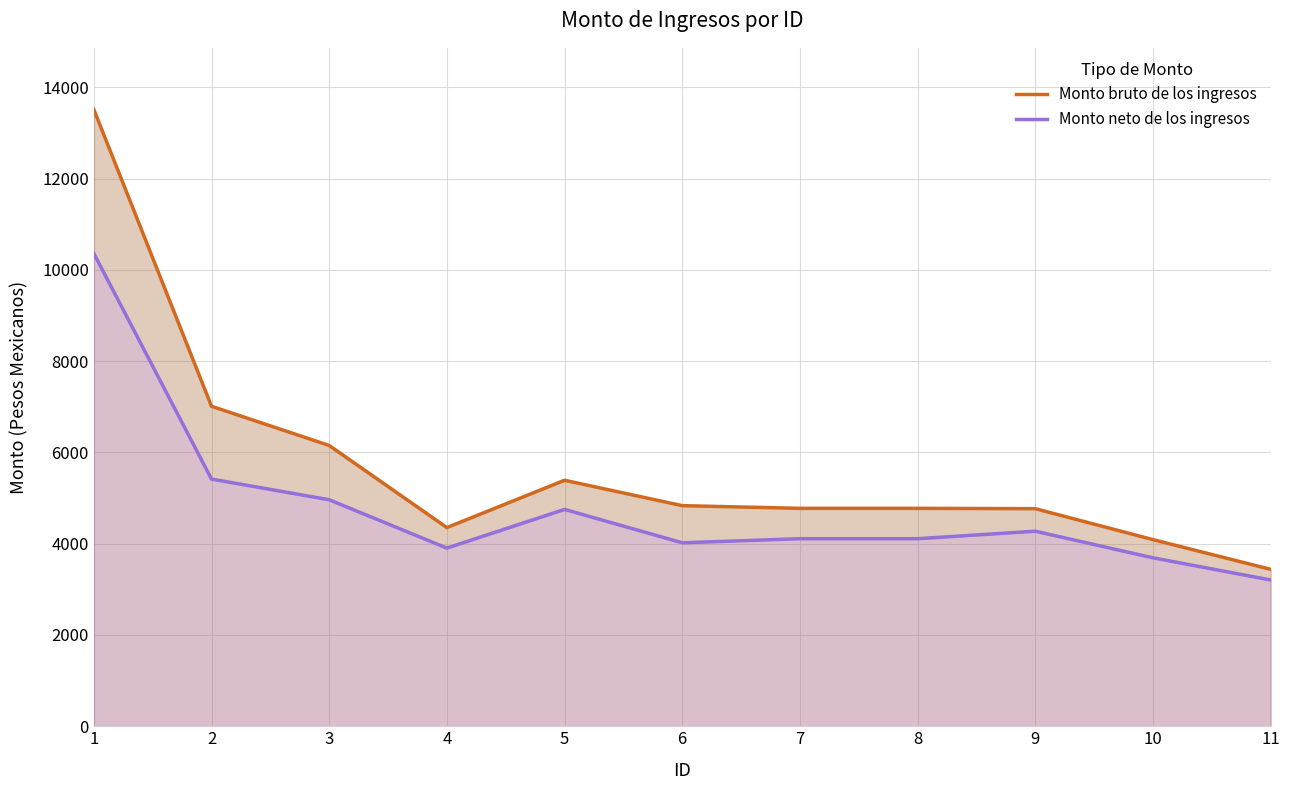

At which category does Monto neto de los ingresos reach its first local peak?

5